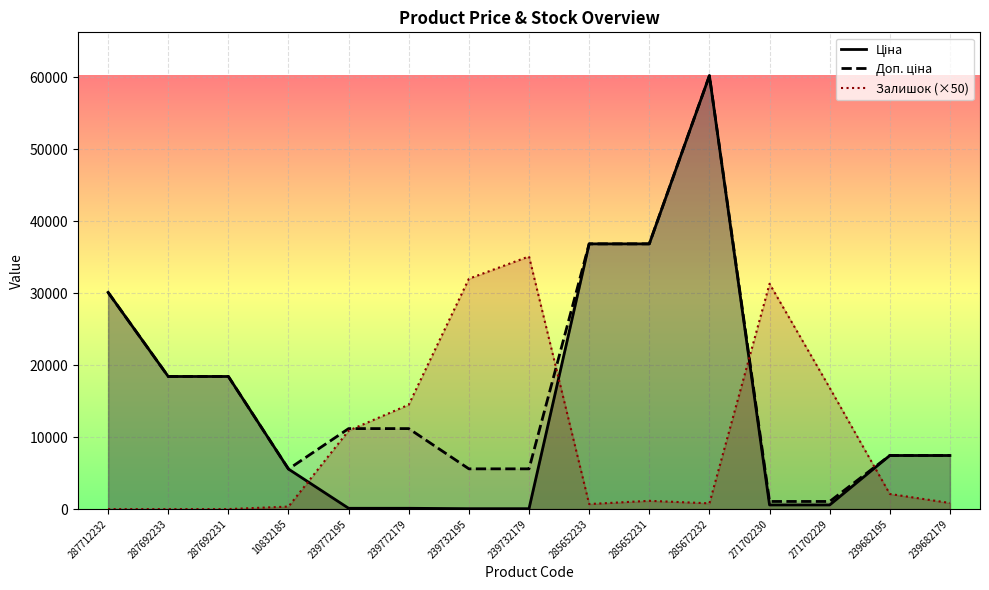

True or false: Ціна and Доп. ціна intersect in this chart.

False